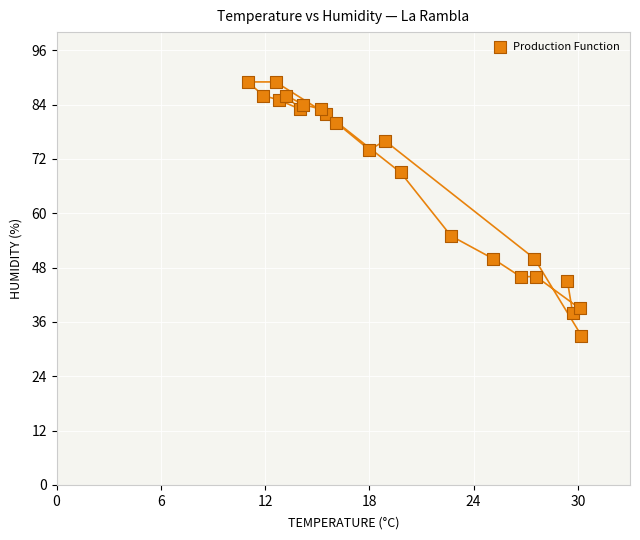

What Y value in the scatter plot is closest to 61?

55